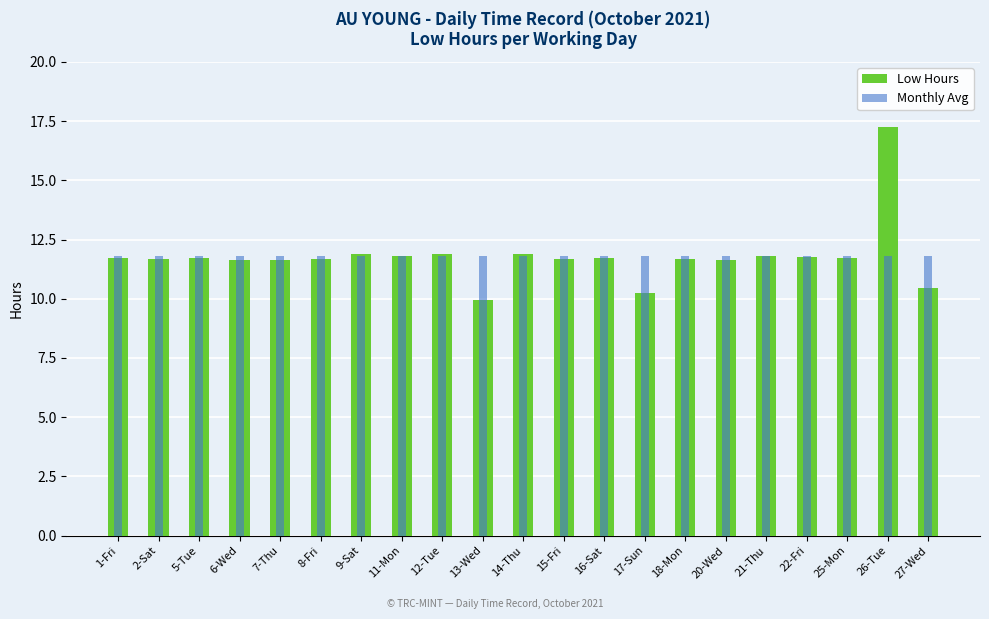

What is the total value across all series at 7-Thu?

23.4